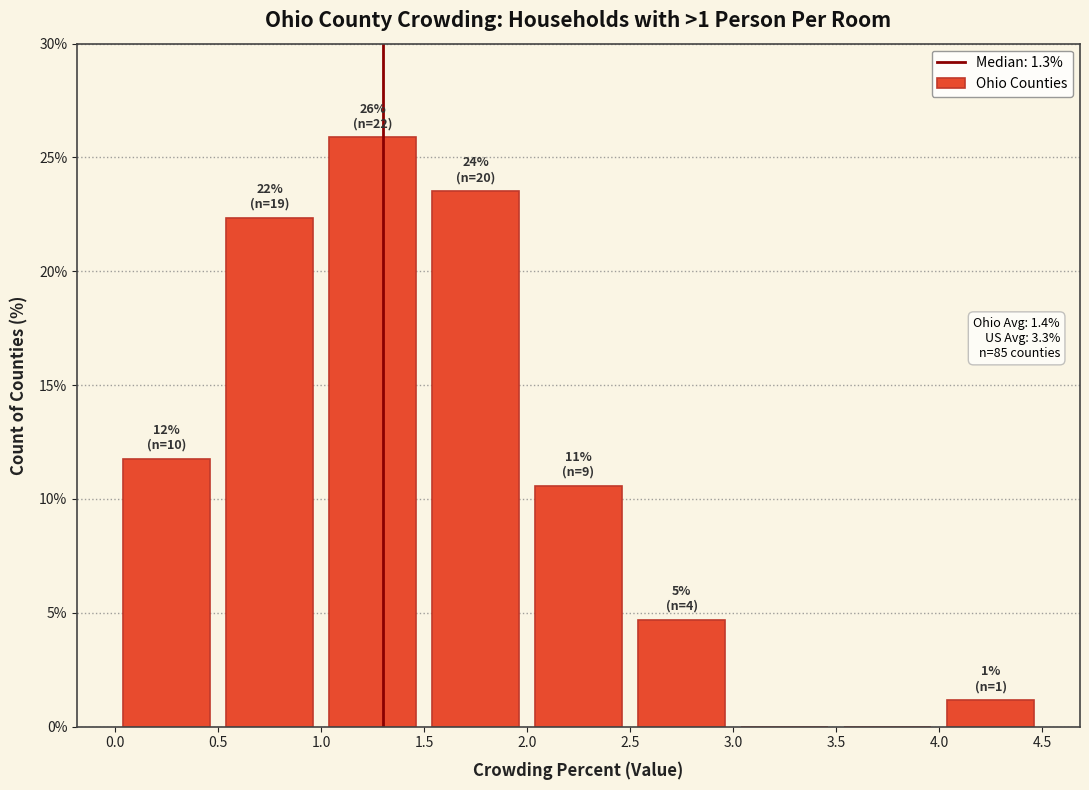

Over which range of the x-axis is the bar tallest?

1.0 to 1.5